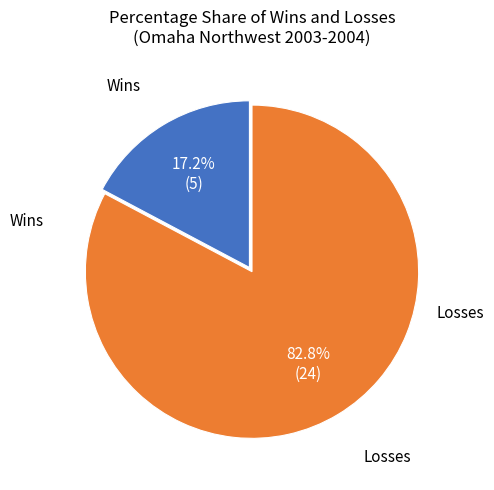

How many slices are in this pie chart?

2